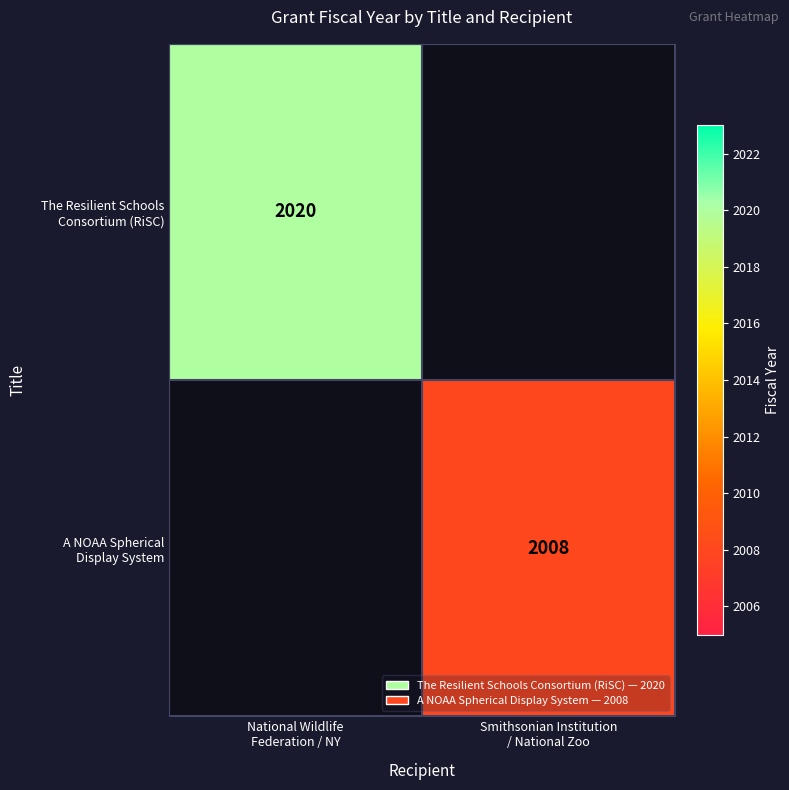

Is the value of The Resilient Schools Consortium (RiSC) at Smithsonian Institution / National Zoo greater than the value of A NOAA Spherical Display System at National Wildlife Federation / NY?

No